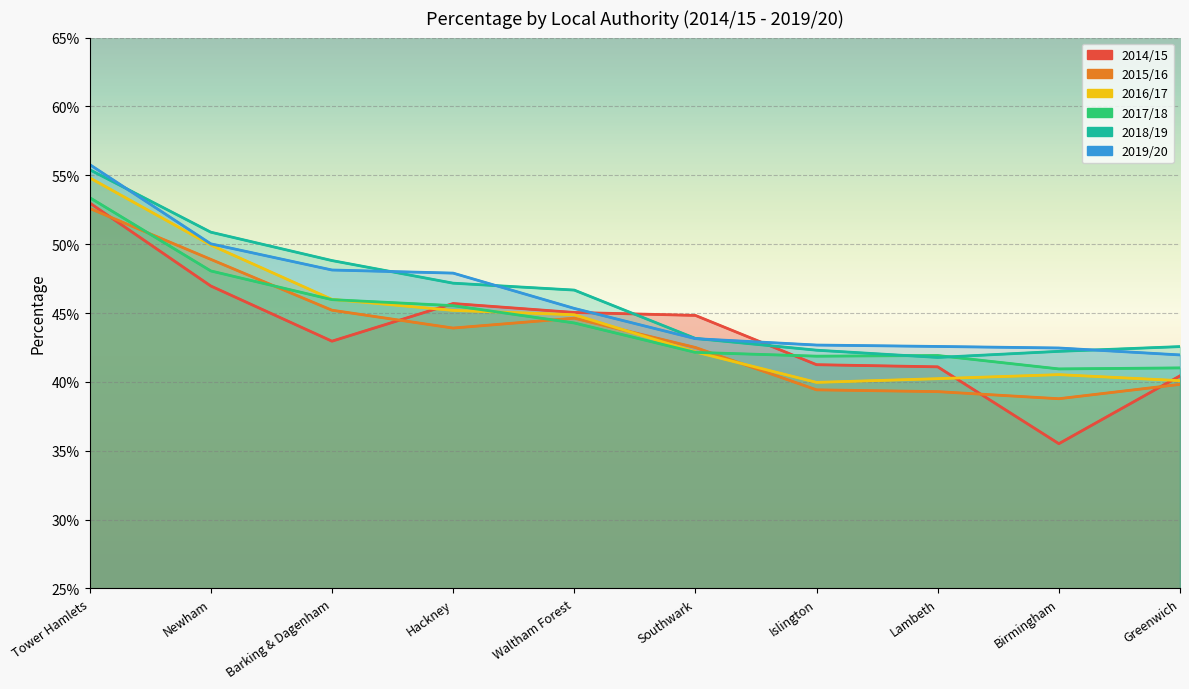

What is the label of the 1st point from the right?

Greenwich